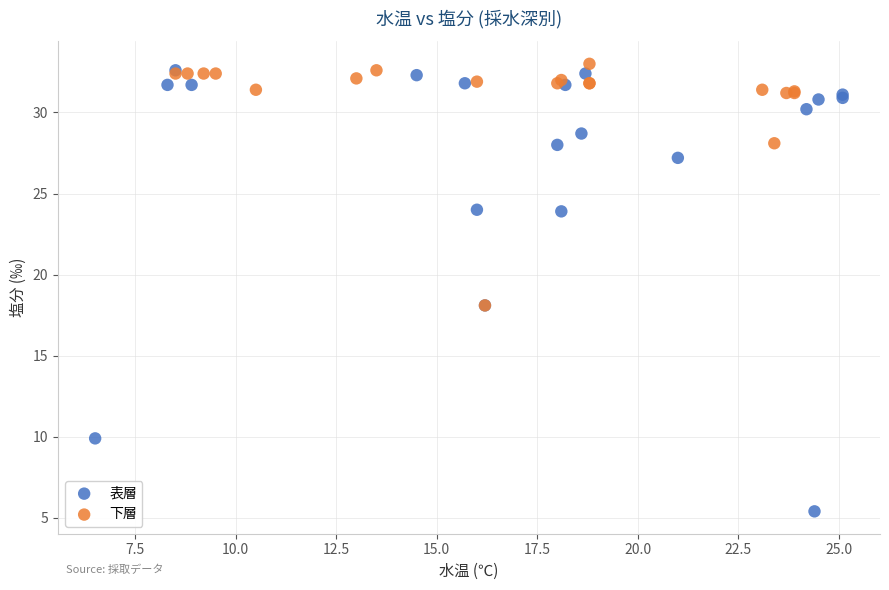

Which series reaches the minimum Y coordinate?

表層